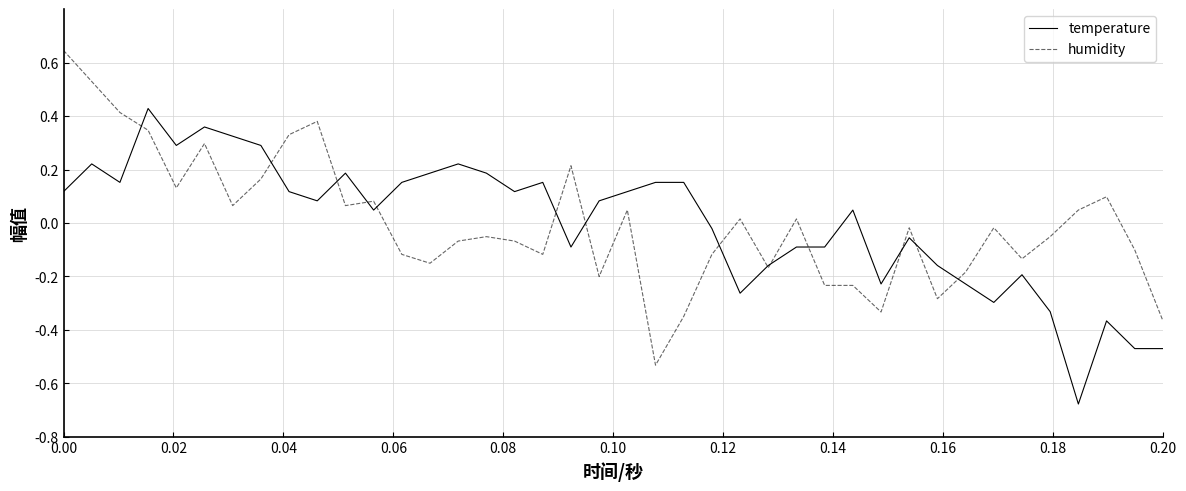

Is this an area chart (filled region under the line)?

No